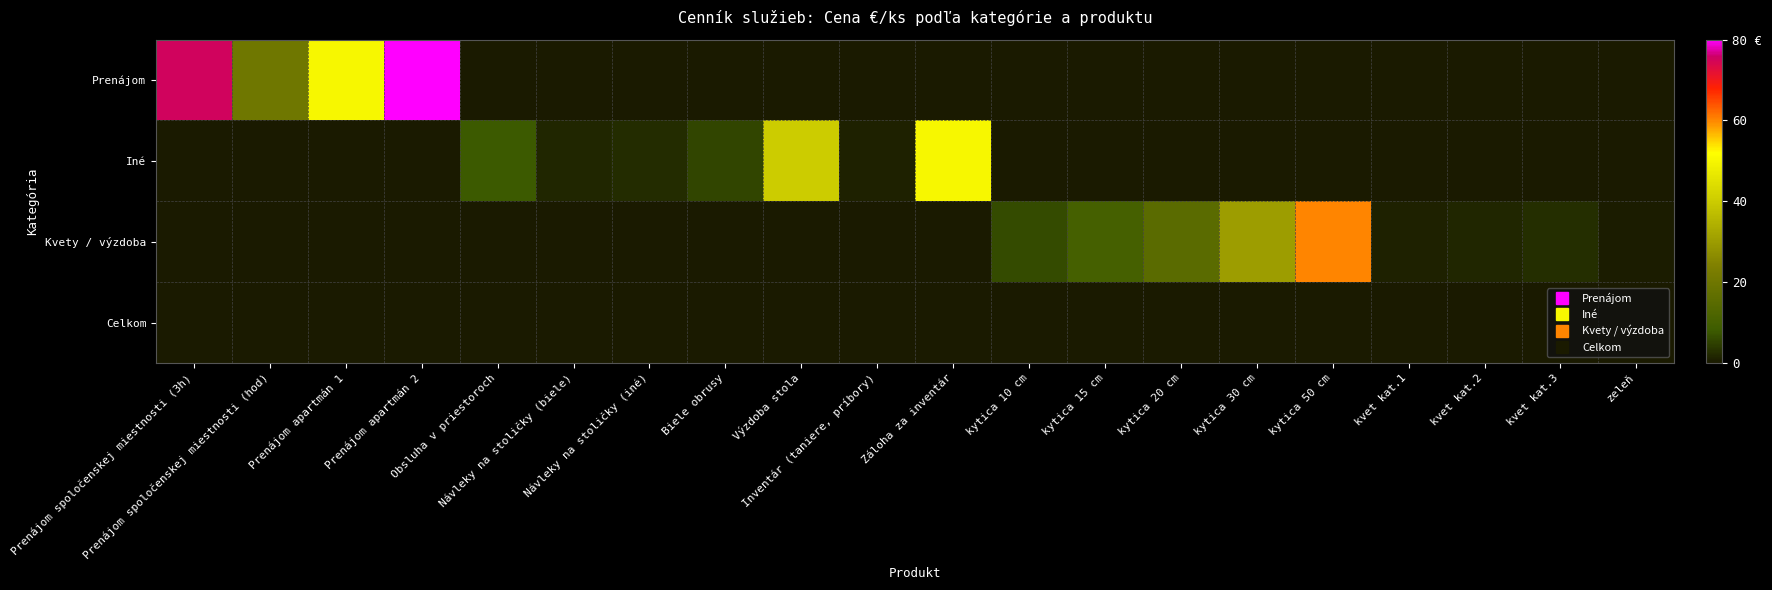

Reading right to left, list all the values displayed in this chart.

Prenájom: zeleň=0.0	kvet kat.3=0.0	kvet kat.2=0.0	kvet kat.1=0.0	kytica 50 cm=0.0	kytica 30 cm=0.0	kytica 20 cm=0.0	kytica 15 cm=0.0	kytica 10 cm=0.0	Záloha za inventár=0.0	Inventár (taniere, príbory)=0.0	Výzdoba stola=0.0	Biele obrusy=0.0	Návleky na stoličky (iné)=0.0	Návleky na stoličky (biele)=0.0	Obsluha v priestoroch=0.0	Prenájom apartmán 2=80.0	Prenájom apartmán 1=50.0	Prenájom spoločenskej miestnosti (hod)=20.0	Prenájom spoločenskej miestnosti (3h)=75.0
Iné: zeleň=0.0	kvet kat.3=0.0	kvet kat.2=0.0	kvet kat.1=0.0	kytica 50 cm=0.0	kytica 30 cm=0.0	kytica 20 cm=0.0	kytica 15 cm=0.0	kytica 10 cm=0.0	Záloha za inventár=50.0	Inventár (taniere, príbory)=1.0	Výzdoba stola=40.0	Biele obrusy=5.5	Návleky na stoličky (iné)=2.3	Návleky na stoličky (biele)=1.8	Obsluha v priestoroch=8.0	Prenájom apartmán 2=0.0	Prenájom apartmán 1=0.0	Prenájom spoločenskej miestnosti (hod)=0.0	Prenájom spoločenskej miestnosti (3h)=0.0
Kvety / výzdoba: zeleň=0.5	kvet kat.3=2.5	kvet kat.2=1.6	kvet kat.1=1.1	kytica 50 cm=60.0	kytica 30 cm=30.0	kytica 20 cm=15.0	kytica 15 cm=10.0	kytica 10 cm=6.0	Záloha za inventár=0.0	Inventár (taniere, príbory)=0.0	Výzdoba stola=0.0	Biele obrusy=0.0	Návleky na stoličky (iné)=0.0	Návleky na stoličky (biele)=0.0	Obsluha v priestoroch=0.0	Prenájom apartmán 2=0.0	Prenájom apartmán 1=0.0	Prenájom spoločenskej miestnosti (hod)=0.0	Prenájom spoločenskej miestnosti (3h)=0.0
Celkom: zeleň=0.0	kvet kat.3=0.0	kvet kat.2=0.0	kvet kat.1=0.0	kytica 50 cm=0.0	kytica 30 cm=0.0	kytica 20 cm=0.0	kytica 15 cm=0.0	kytica 10 cm=0.0	Záloha za inventár=0.0	Inventár (taniere, príbory)=0.0	Výzdoba stola=0.0	Biele obrusy=0.0	Návleky na stoličky (iné)=0.0	Návleky na stoličky (biele)=0.0	Obsluha v priestoroch=0.0	Prenájom apartmán 2=0.0	Prenájom apartmán 1=0.0	Prenájom spoločenskej miestnosti (hod)=0.0	Prenájom spoločenskej miestnosti (3h)=0.0